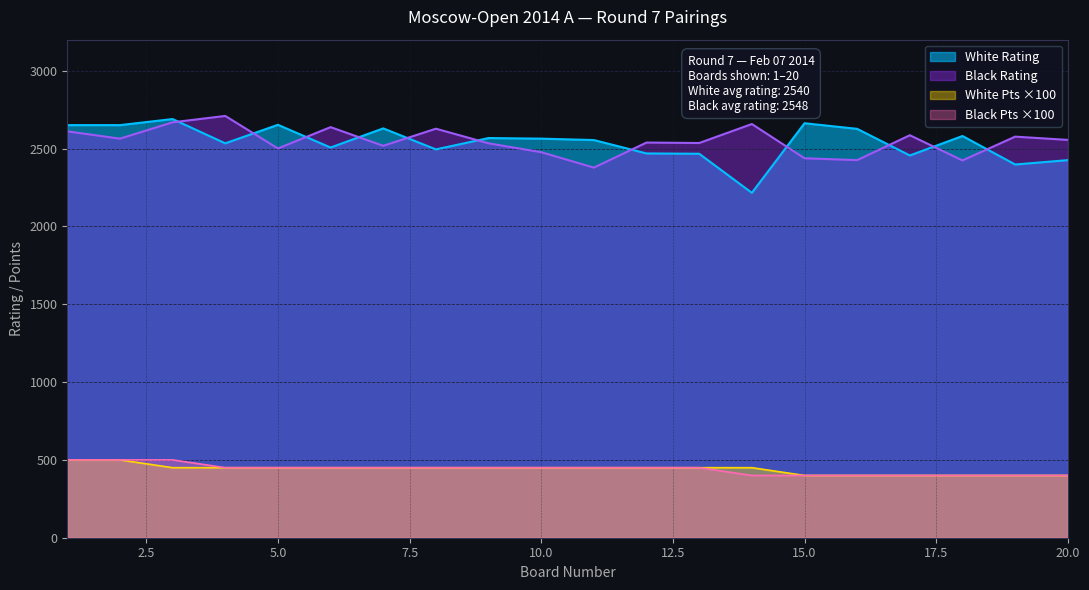

What is the value of the Black Points point at the 4th from the left?

450